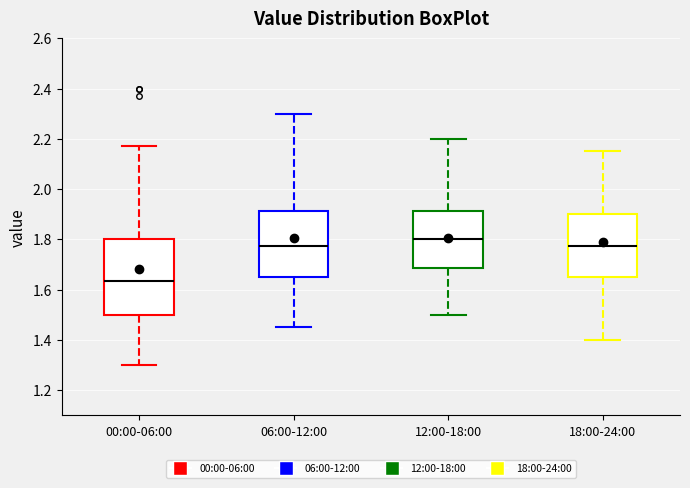

Which box has the highest median line?

12:00-18:00